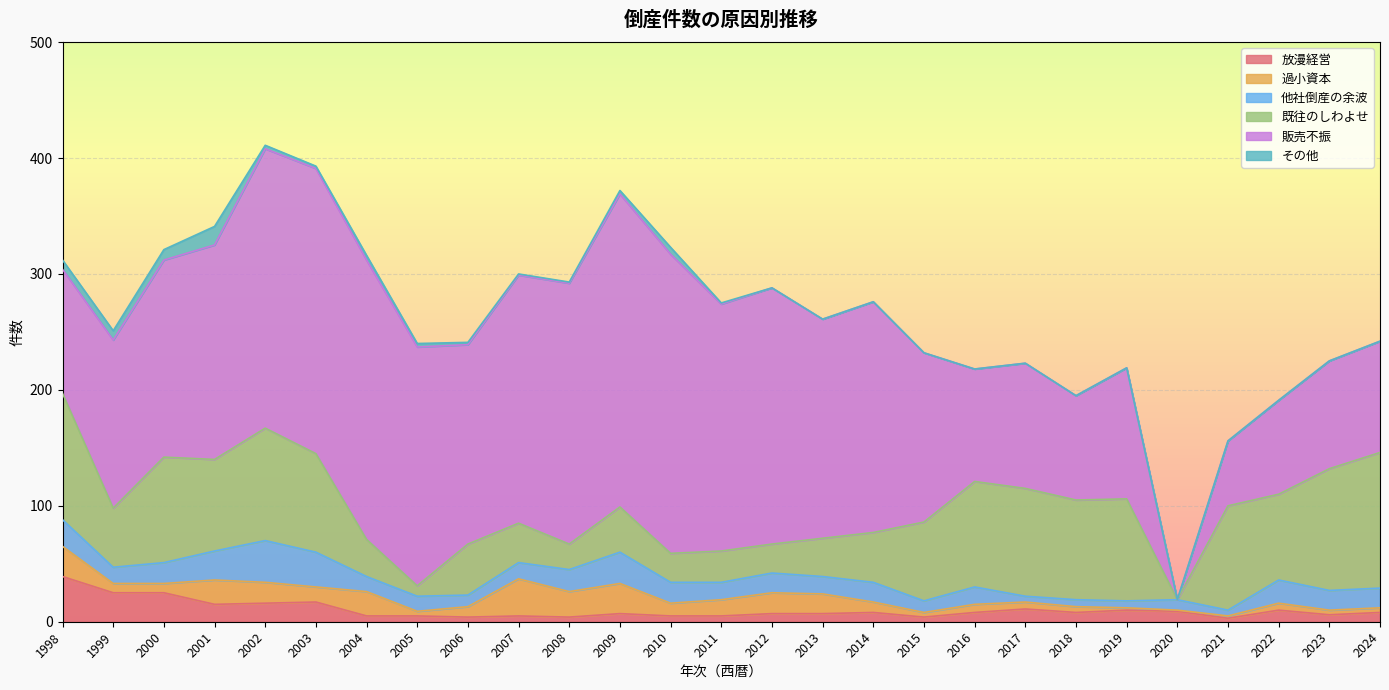

At which category is the sum across all series the highest?

2002